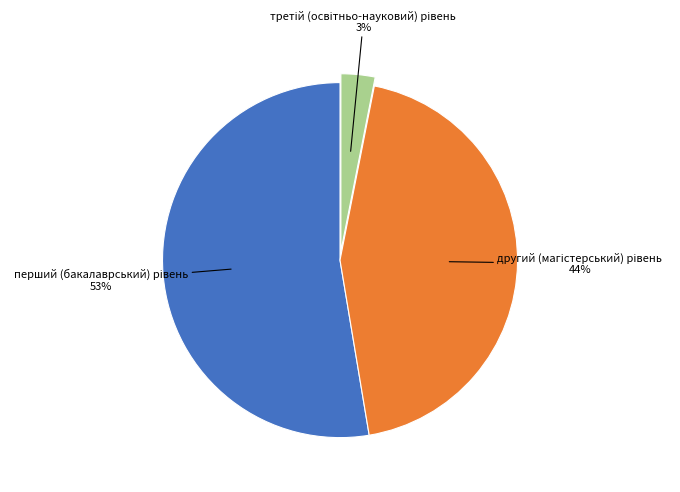

Is there a majority slice in this chart?

Yes